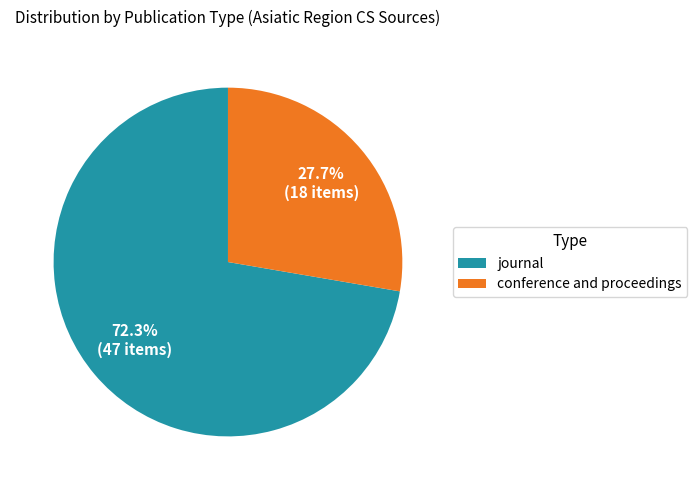

Which slice is the largest?

journal